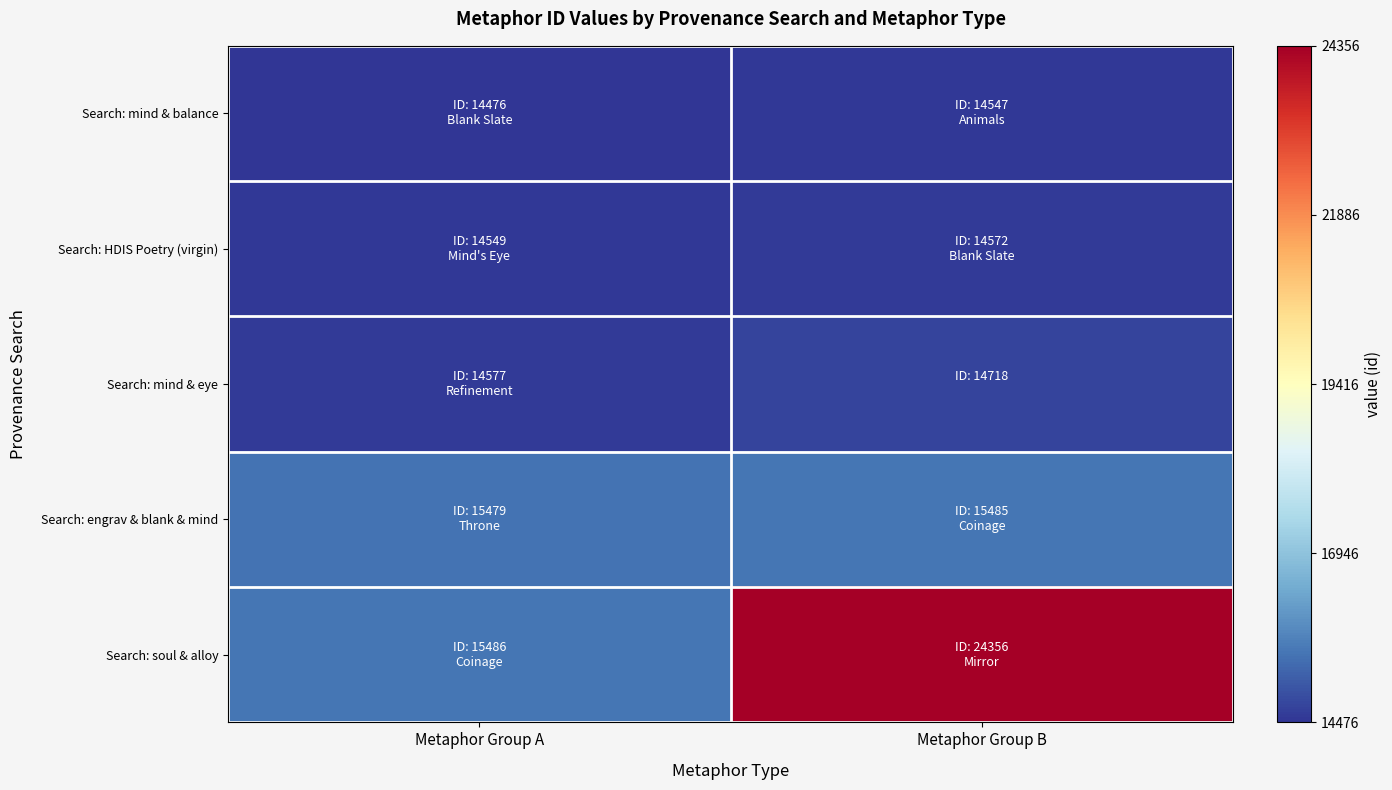

What is the spread (max minus min) of values at Metaphor Group B?

9809